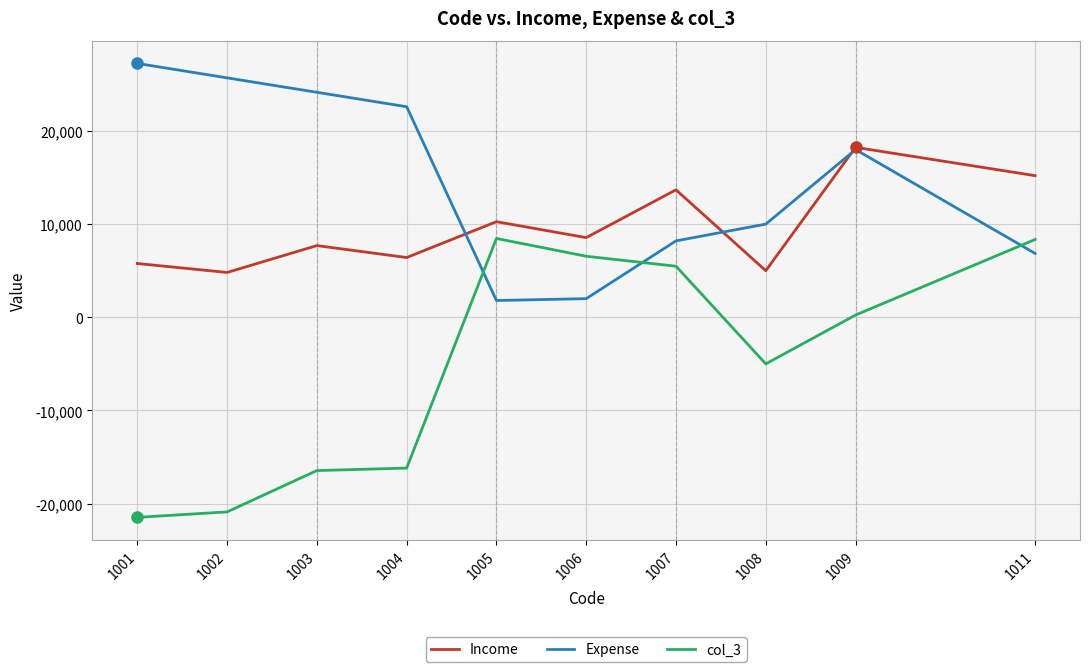

What is the difference between the highest and lowest values at 1008?

15000.0